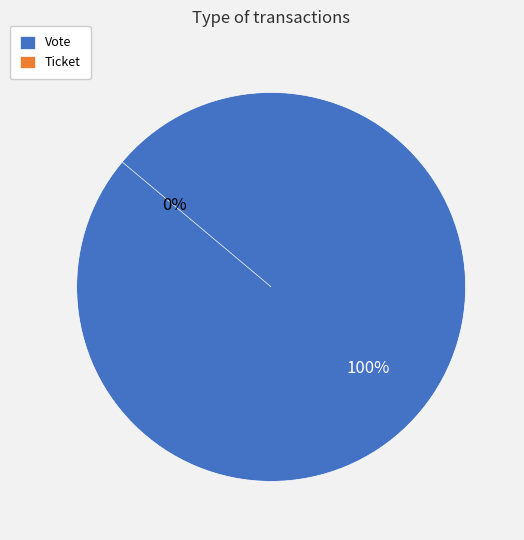

To the nearest percent, what is the difference between the largest and smallest slice percentages?

100%